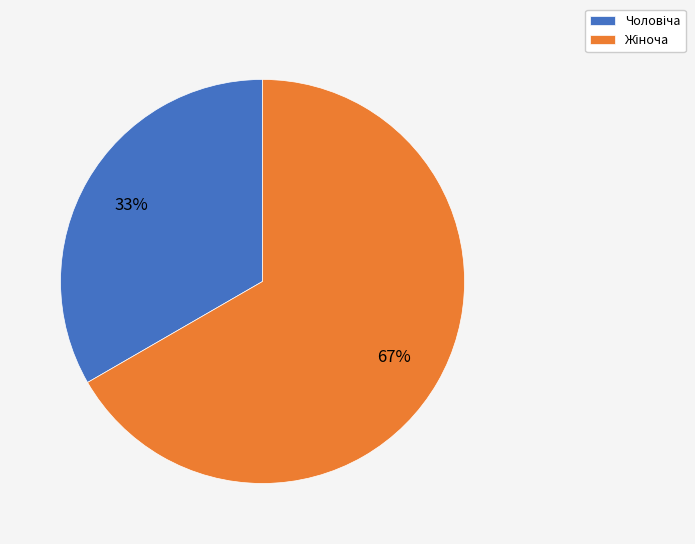

Is there any slice that represents more than half of the pie?

Yes